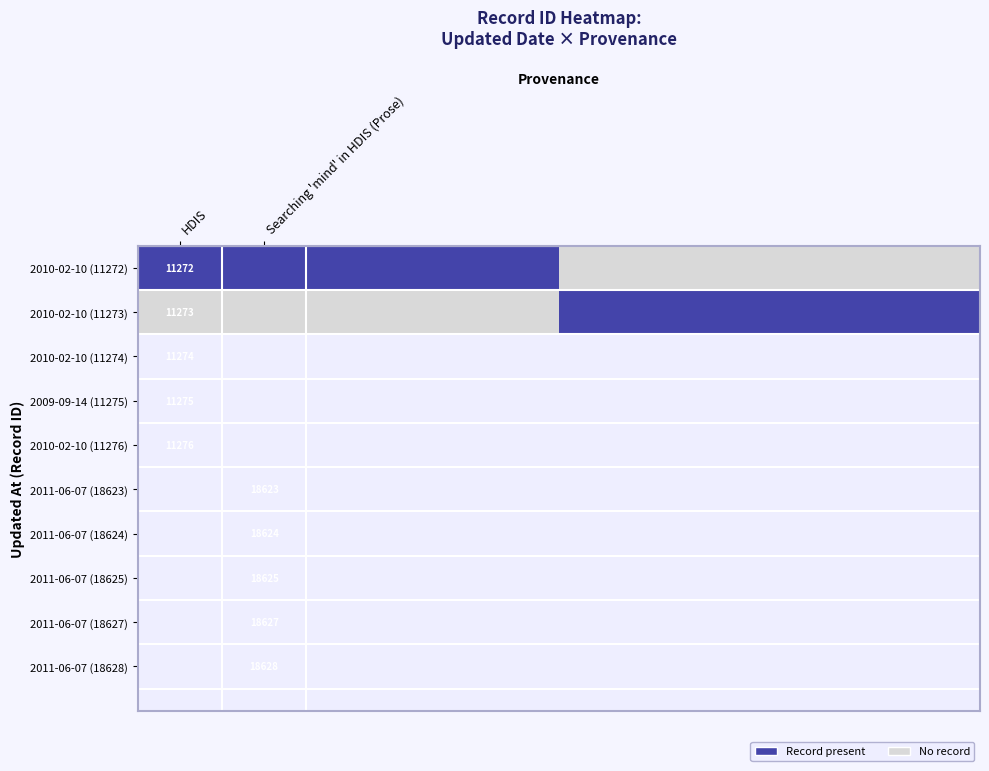

What is the total value across all series at HDIS?

22545